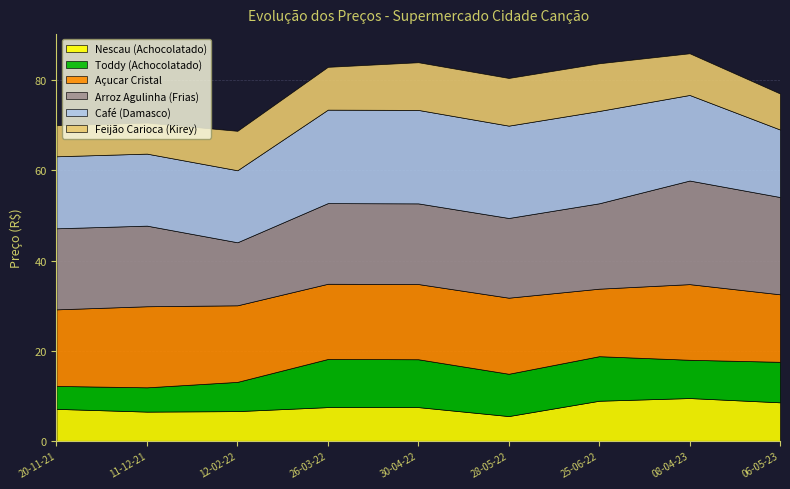

What is the spread (max minus min) of values at 08-04-23?

14.5